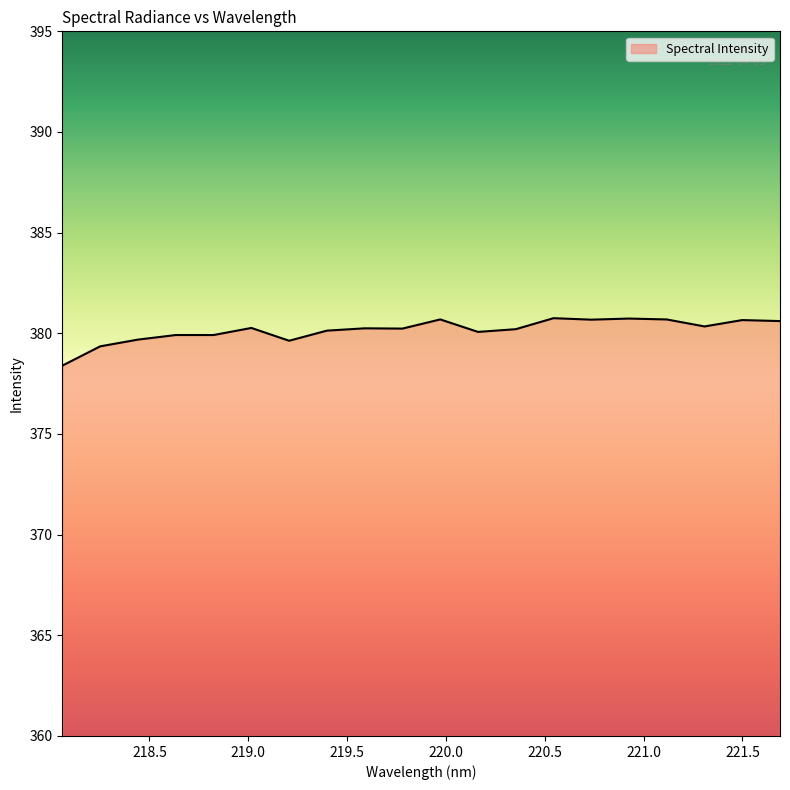

What is the difference between the second highest and minimum values?

2.3